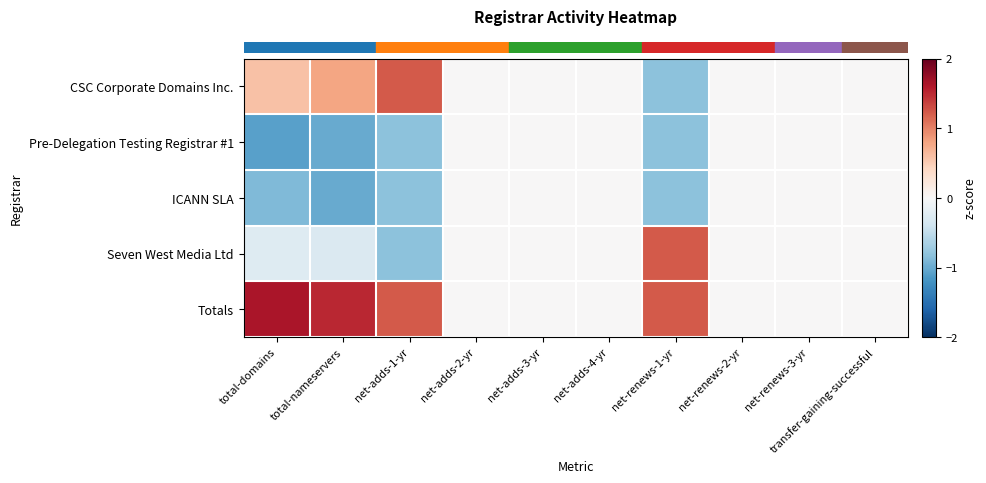

At which category is the sum across all series the highest?

total-nameservers